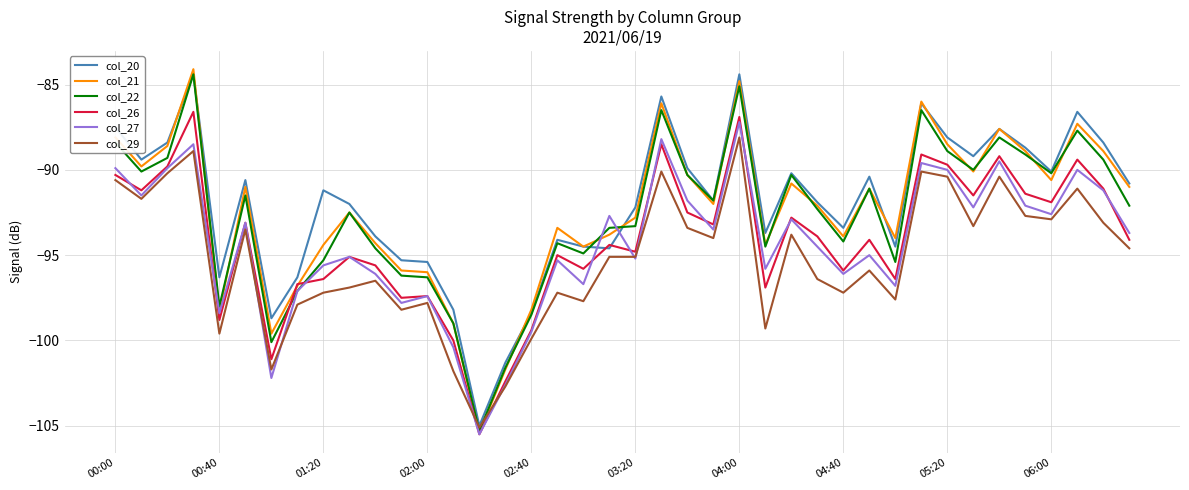

Which series has the widest spread of values?

col_21